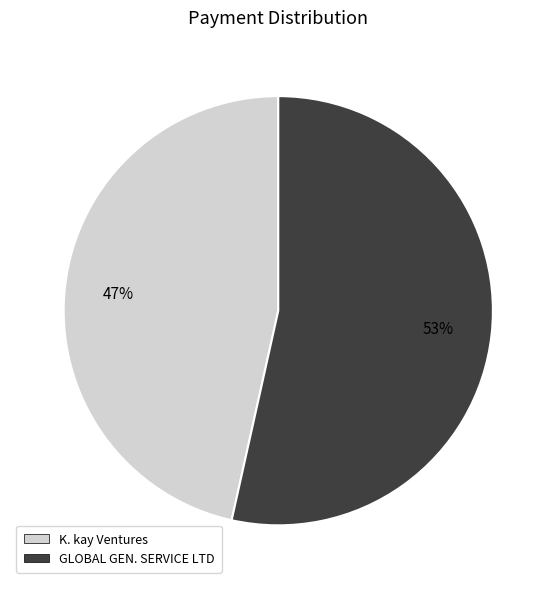

Which slice is the largest?

GLOBAL GEN. SERVICE LTD